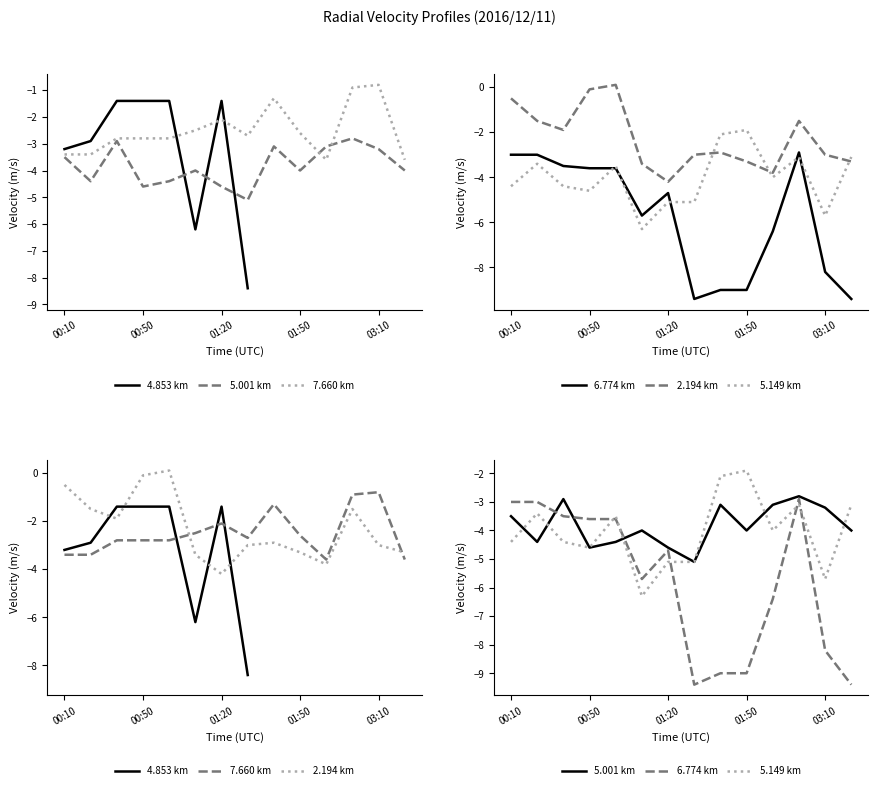

What is the difference between the maximum and minimum values in the 5.149 km series?

4.4